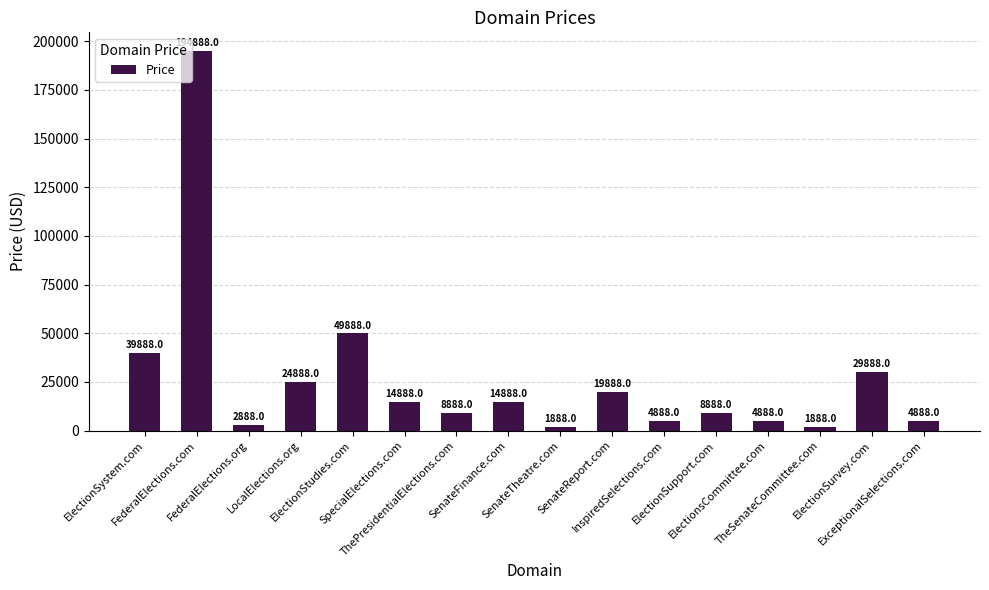

True or false: the data shows 4888 at InspiredSelections.com.

True